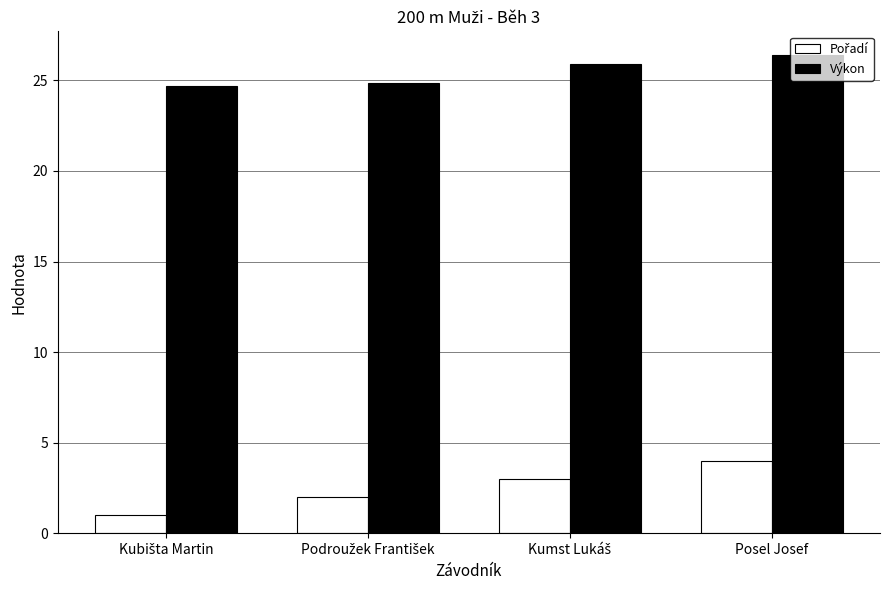

The Výkon series shows 36.3 at Posel Josef. True or false?

False